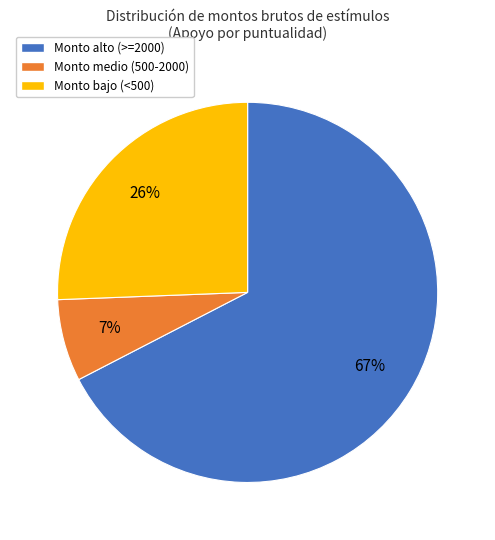

How many slices are in this pie chart?

3